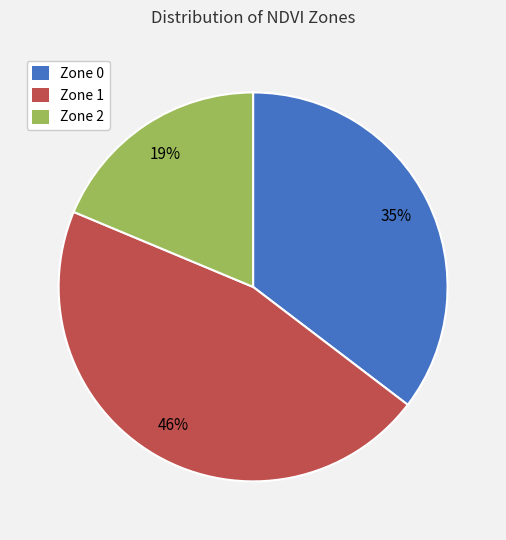

Does Zone 0 represent more than half of the total?

No